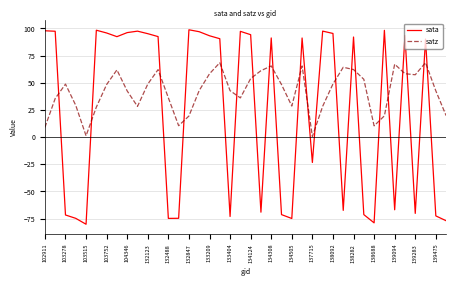

Which series ends up on top after the final intersection of satz and sata?

satz